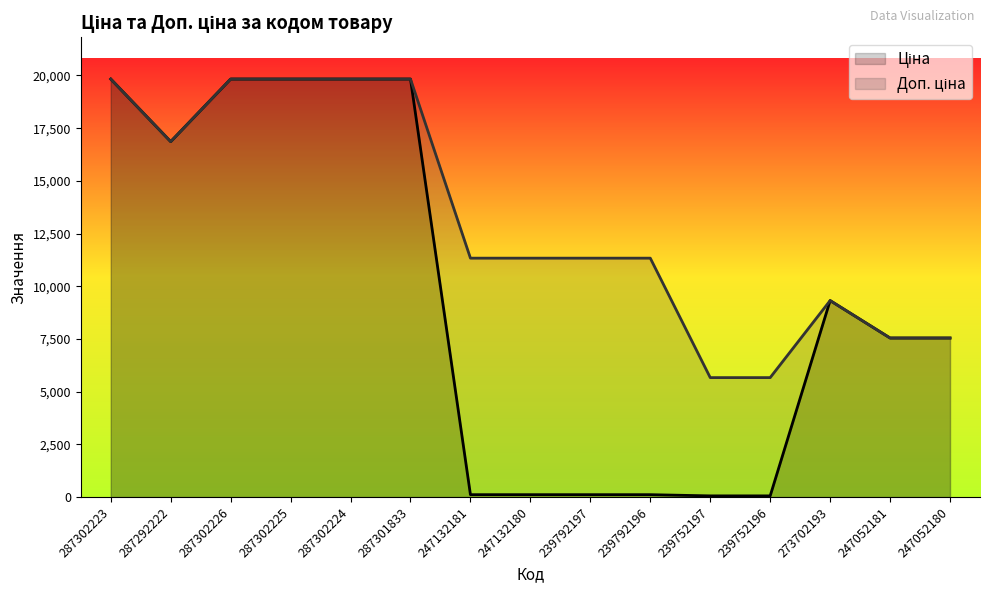

What is the greatest value displayed?

19831.1